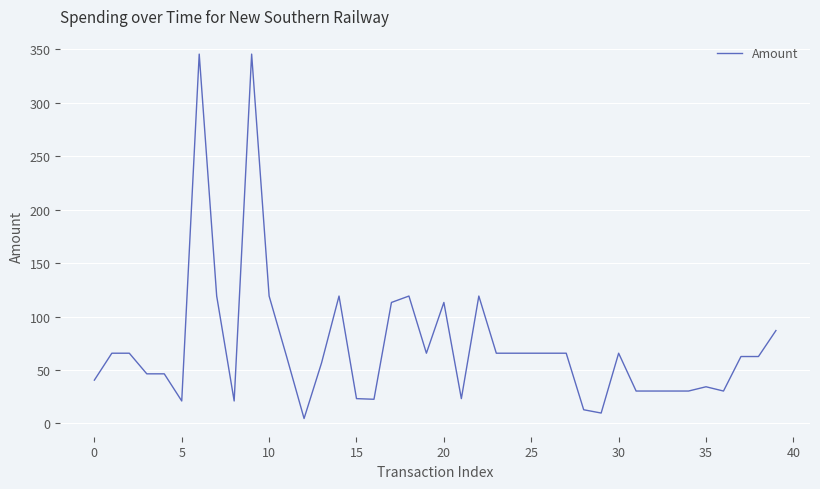

What is the difference between the maximum and minimum values?

341.0